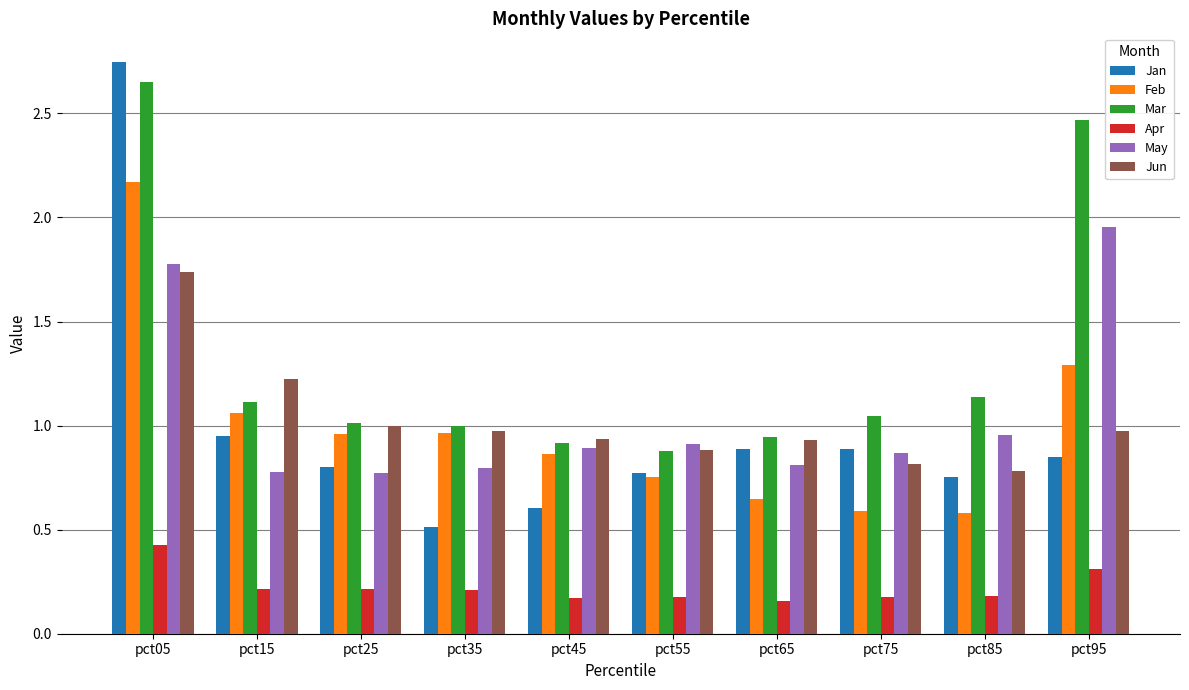

Count the number of categories in the chart.

10